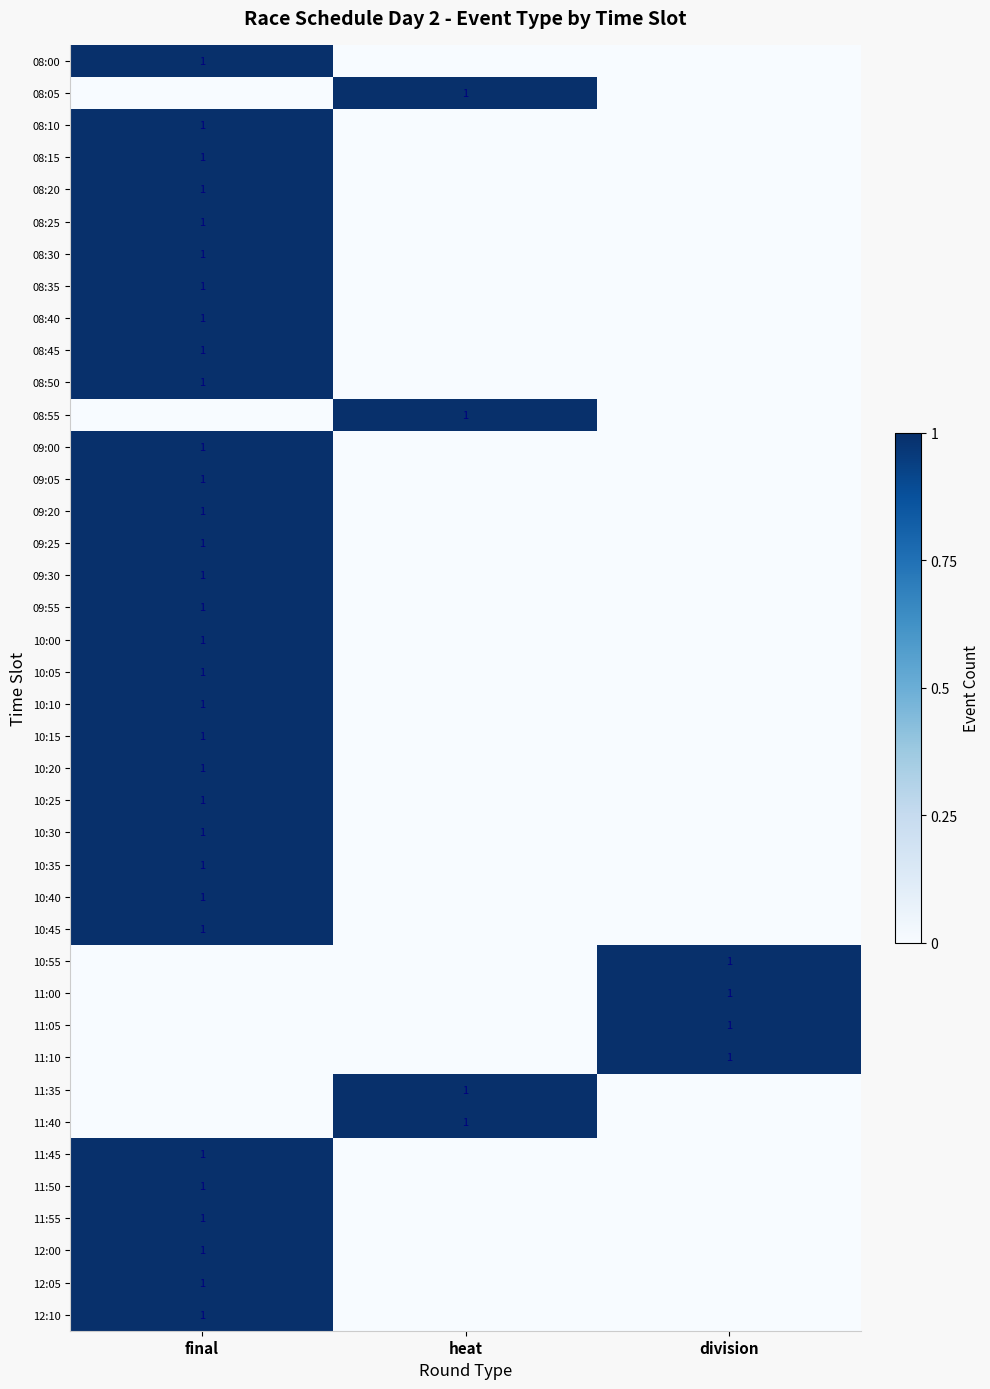

The 08:30 series shows 1 at final. True or false?

True